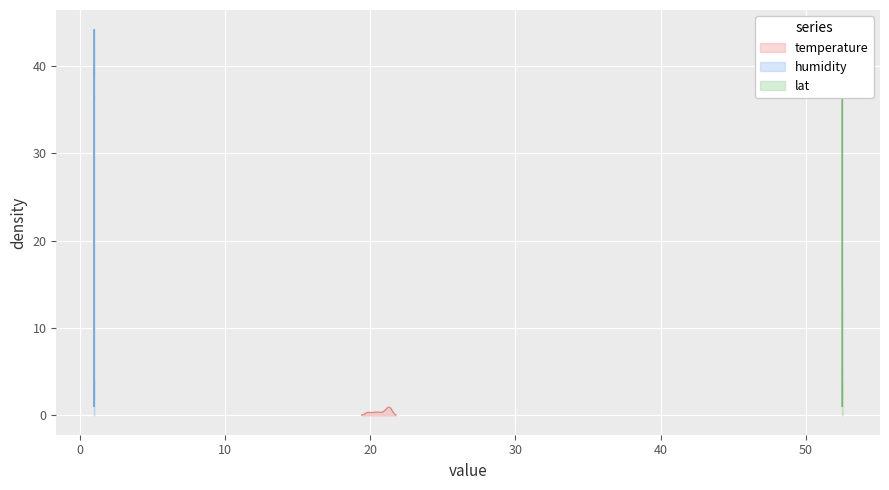

What is the total value across all series at humidity?

88.4